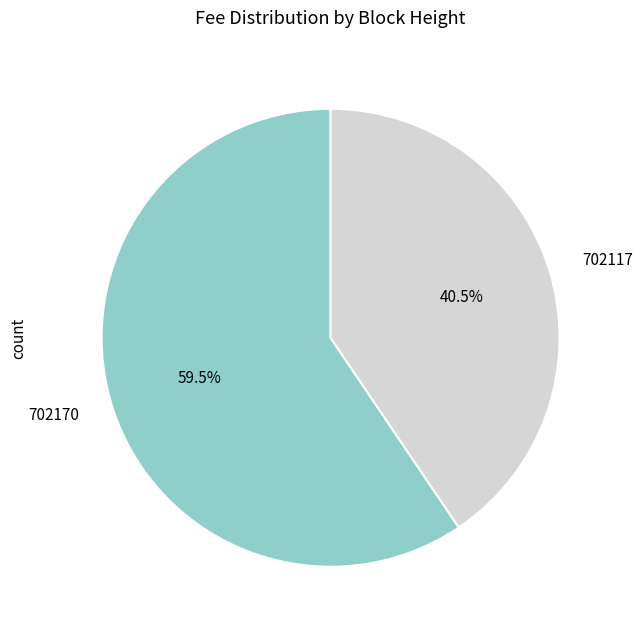

Count the number of slices in the pie.

2